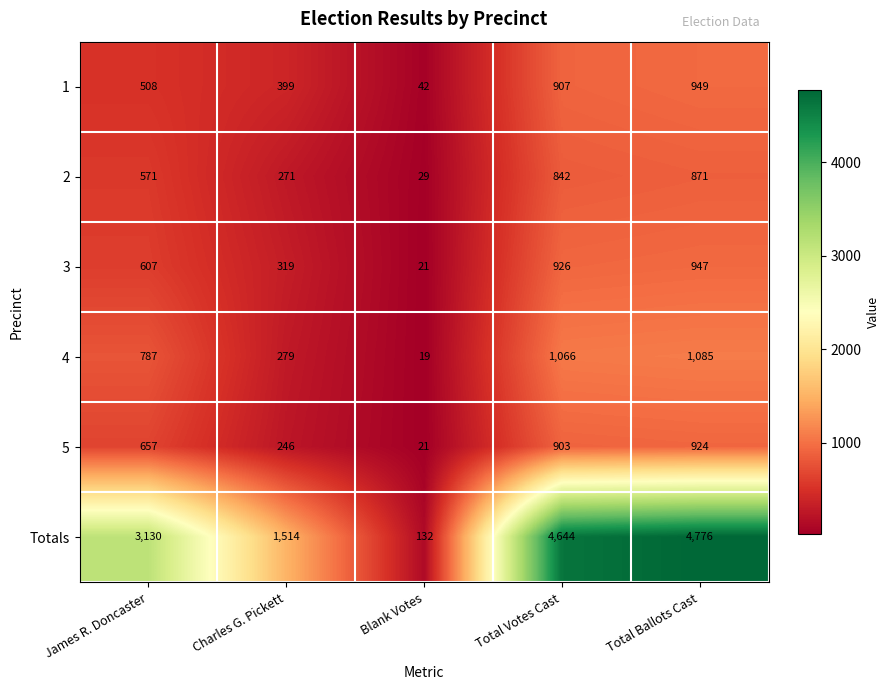

Which series has the largest total across all categories?

Totals